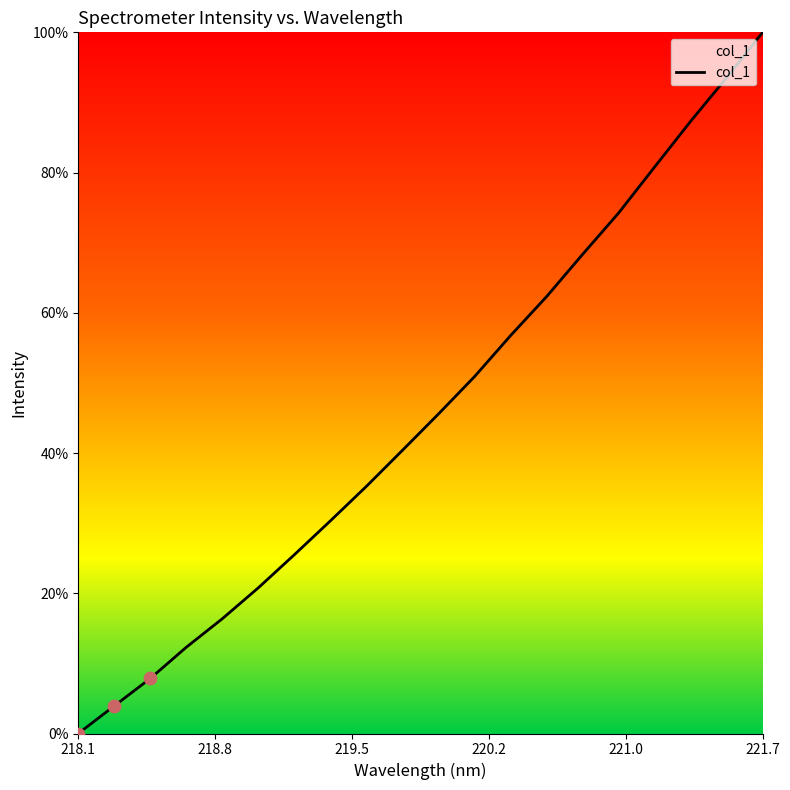

What is the difference between the maximum and minimum values?

100.0